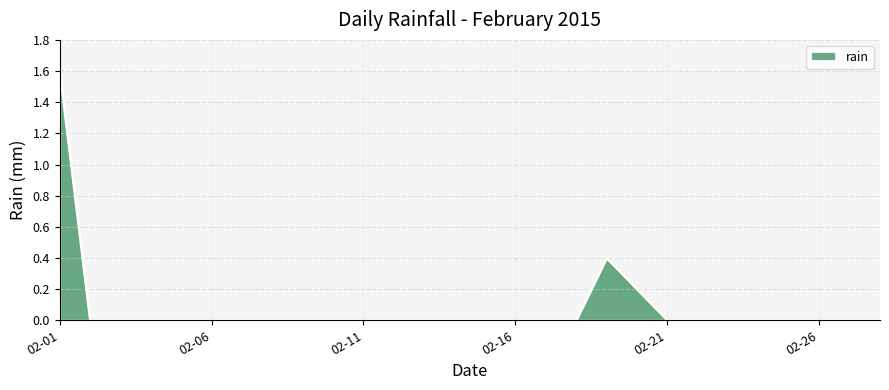

What is the difference between the maximum and minimum values?

1.6